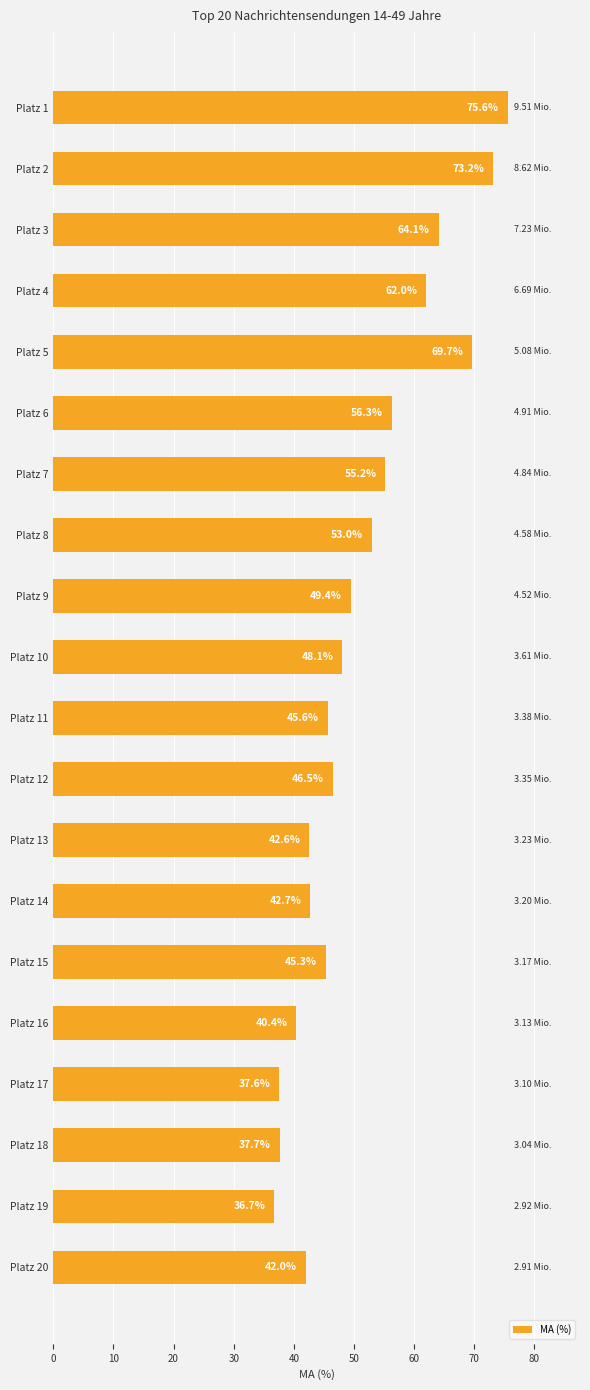

What is the smallest value displayed?

36.7